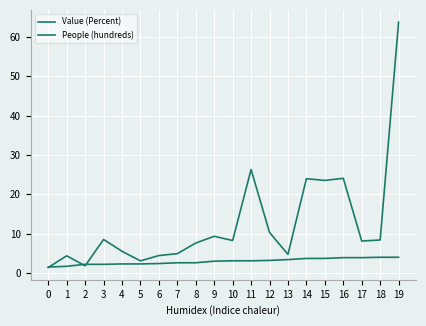

At which label does Value (Percent) reach its peak?

18